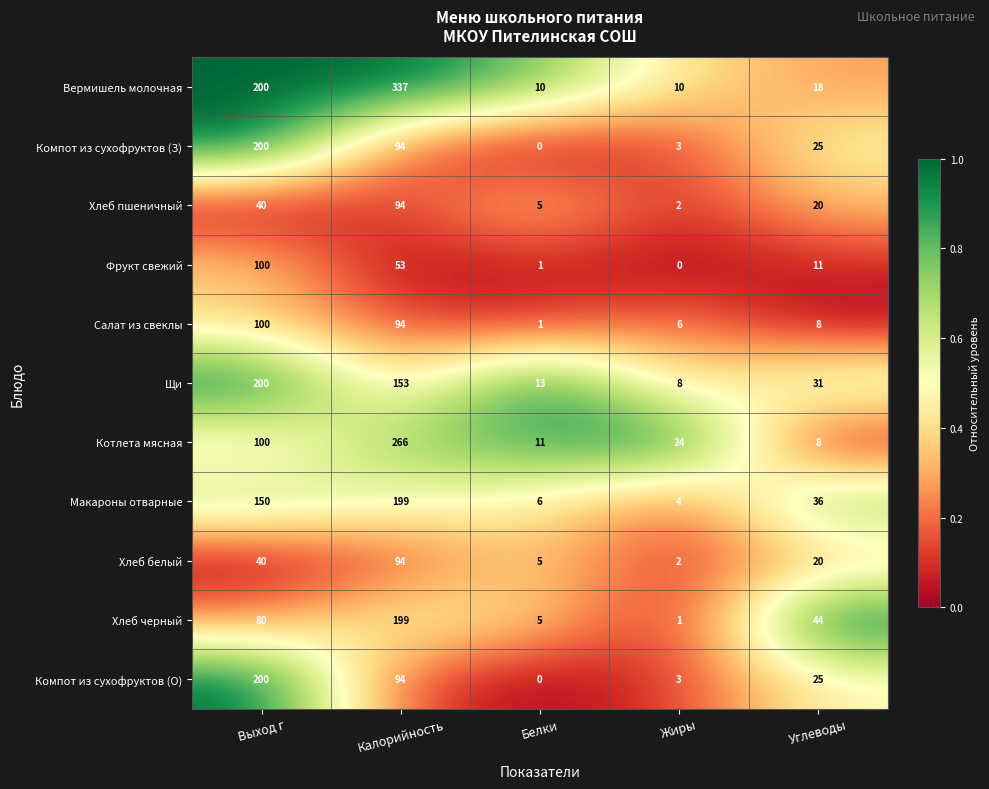

What is the difference between the Вермишель молочная values at Калорийность and Жиры?

327